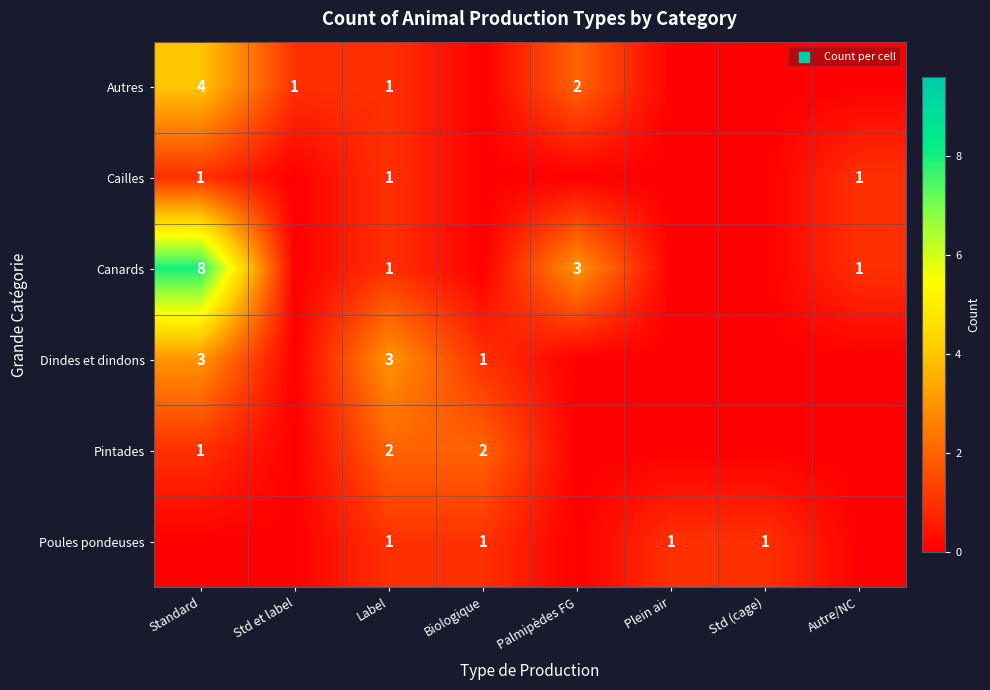

The value of Cailles at Autre/NC is 2. True or false?

False